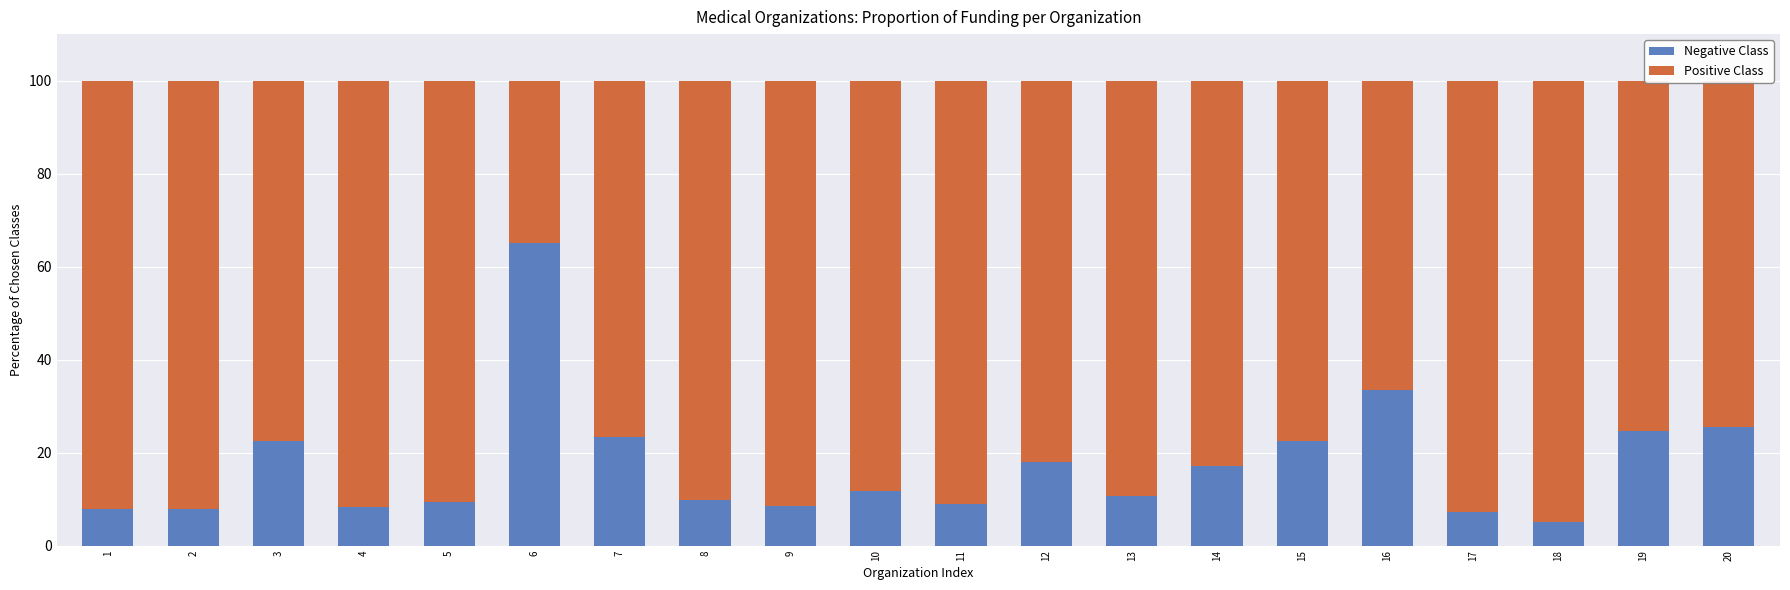

The value of Negative Class at 11 is 3.0. True or false?

False